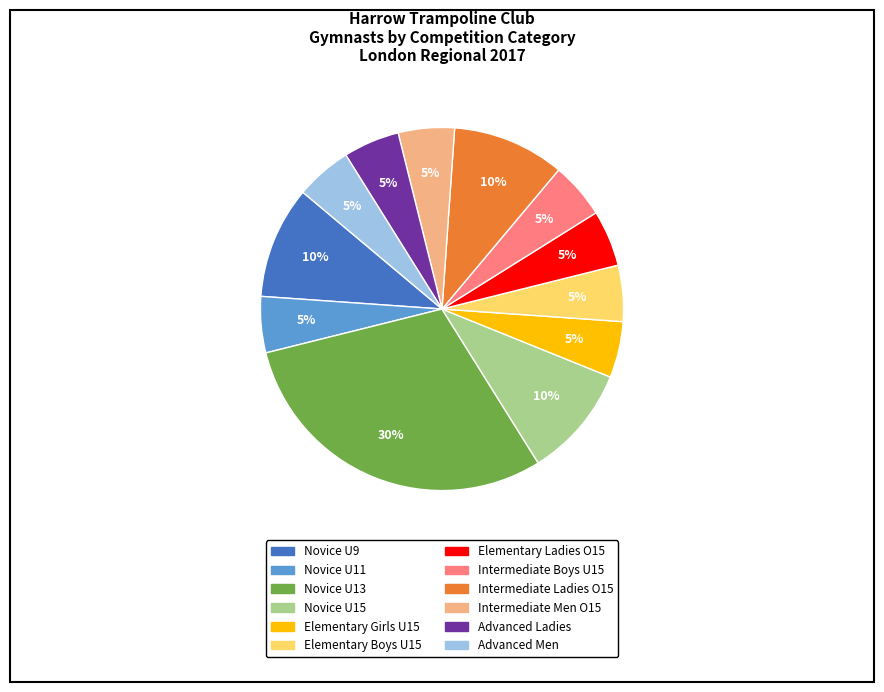

To the nearest percent, what is the average slice percentage?

8%